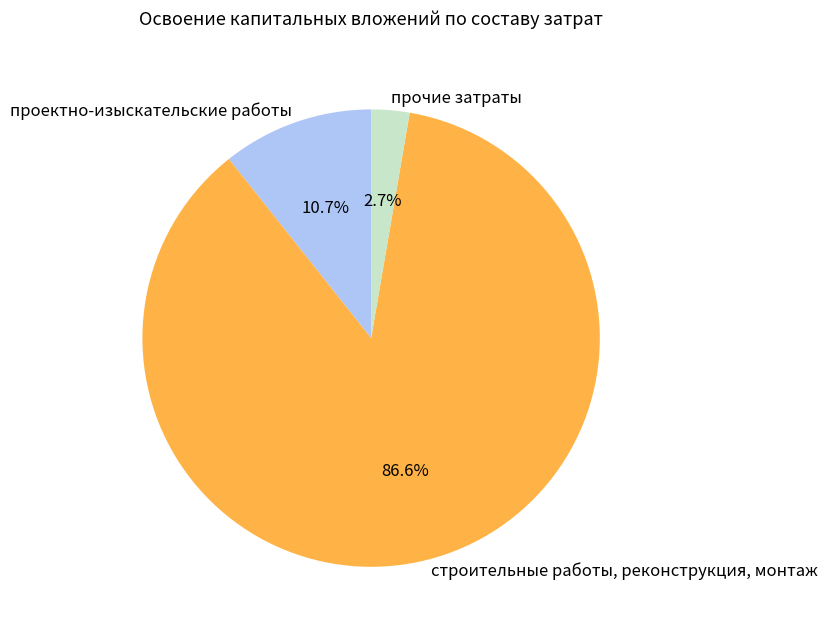

Is it true that строительные работы, реконструкция, монтаж is 87% of the pie?

True